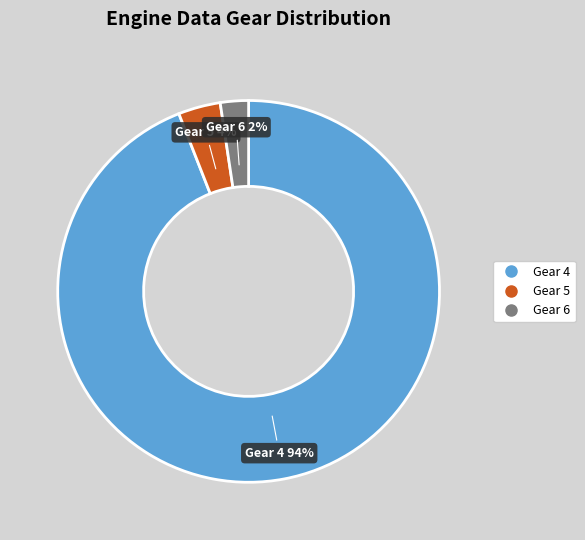

To the nearest percent, what is the difference between the largest and smallest slice percentages?

92%